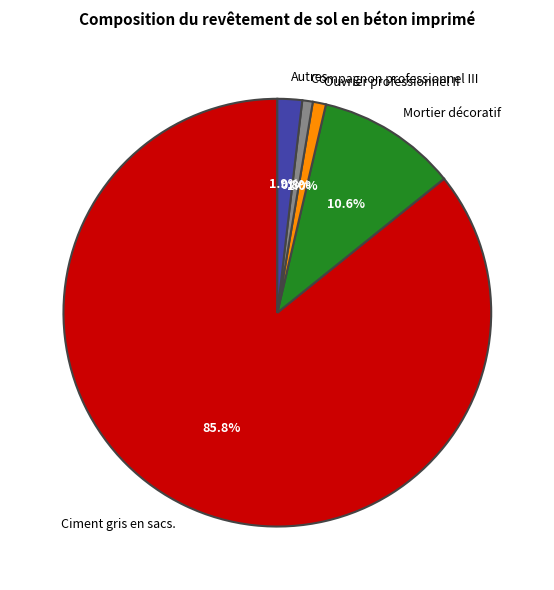

What is the largest slice in the pie chart?

Ciment gris en sacs.